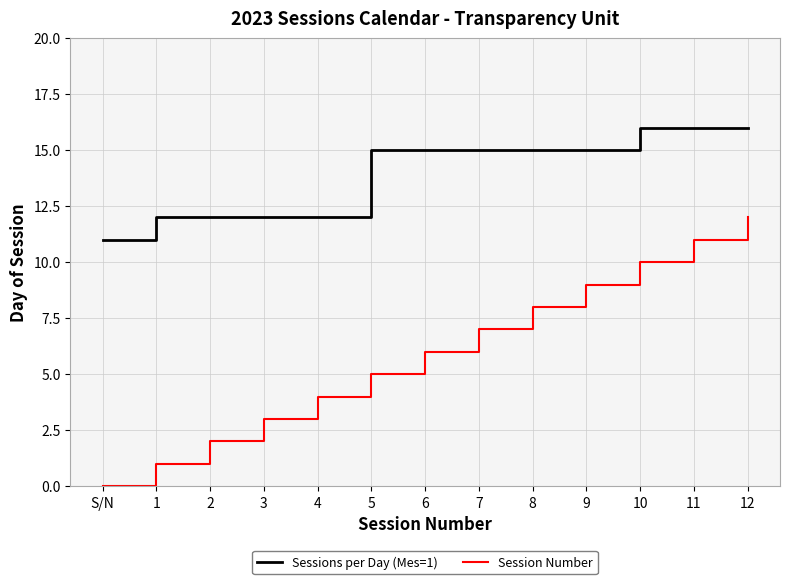

What position from the right is 4?

9